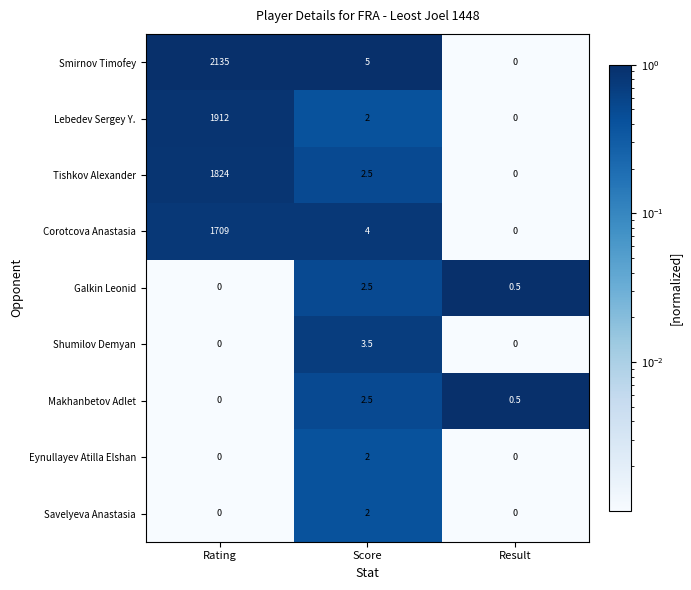

At which label is Smirnov Timofey closest to 1067?

Score